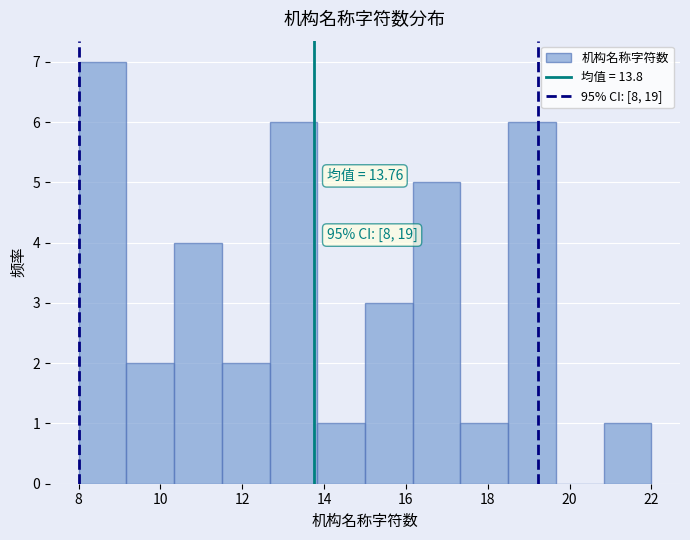

Which range on the x-axis has the tallest bar?

8.0 to 9.2